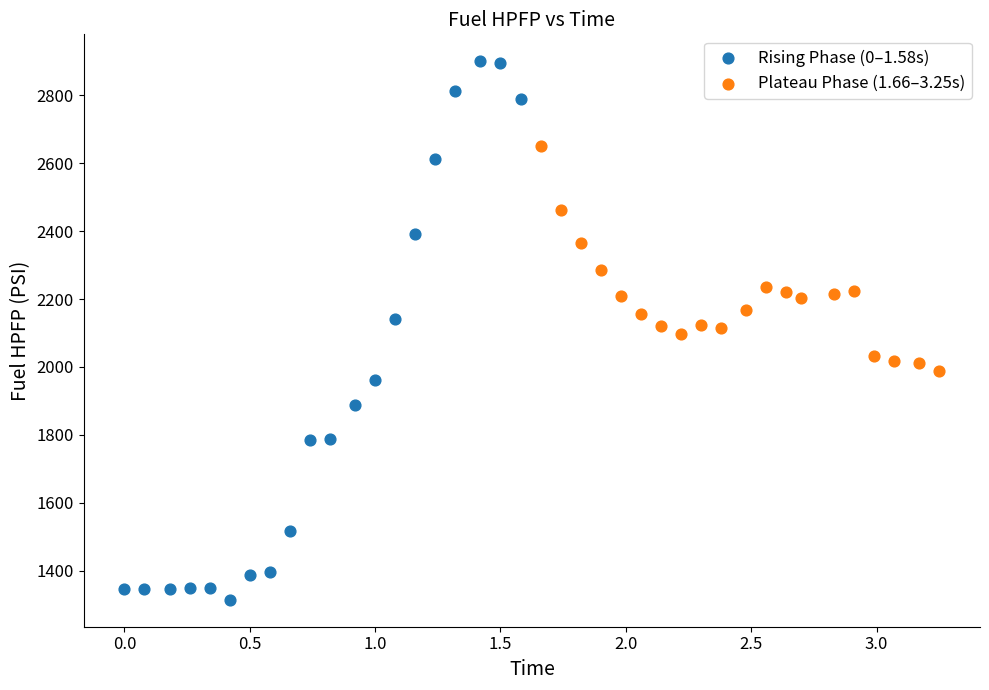

Which series reaches the maximum Y coordinate?

Rising Phase (0–1.58s)